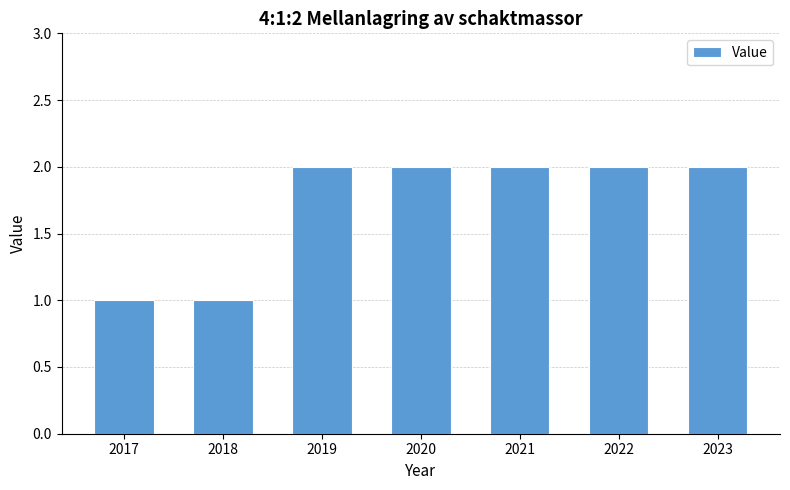

Reading left to right, list all the values displayed in this chart.

1	1	2	2	2	2	2